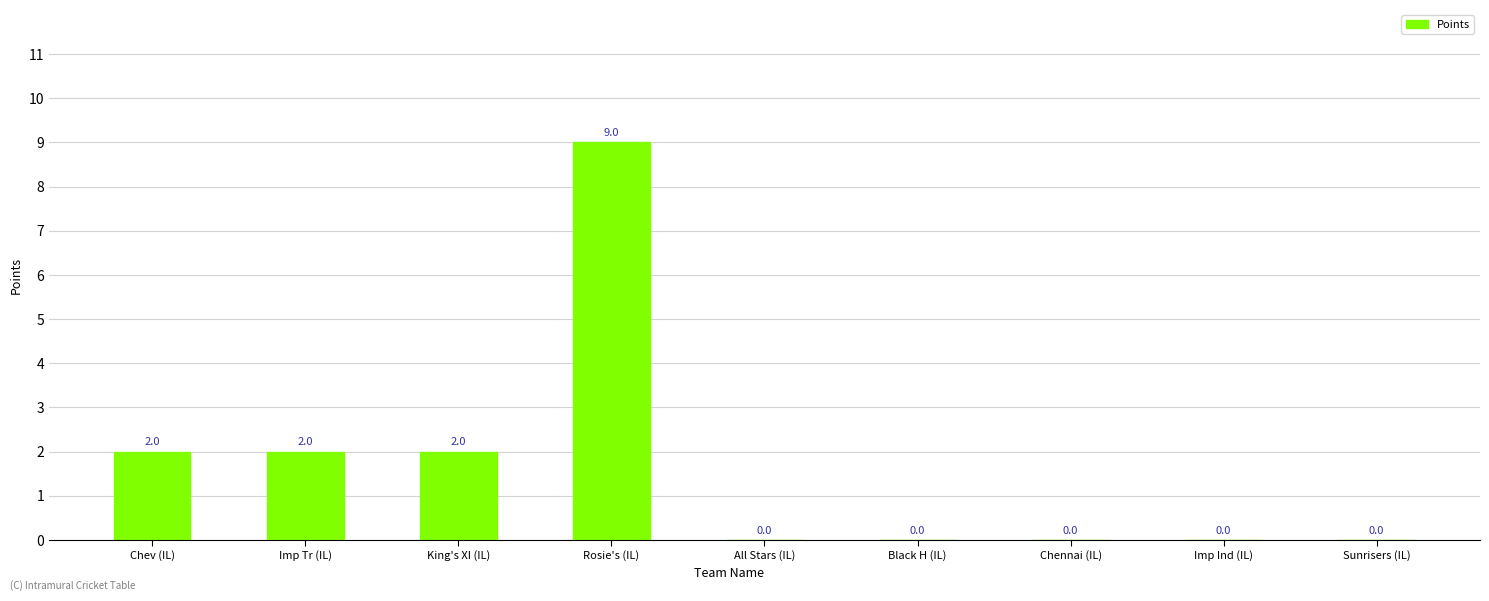

How many values are between 0 and 2?

8